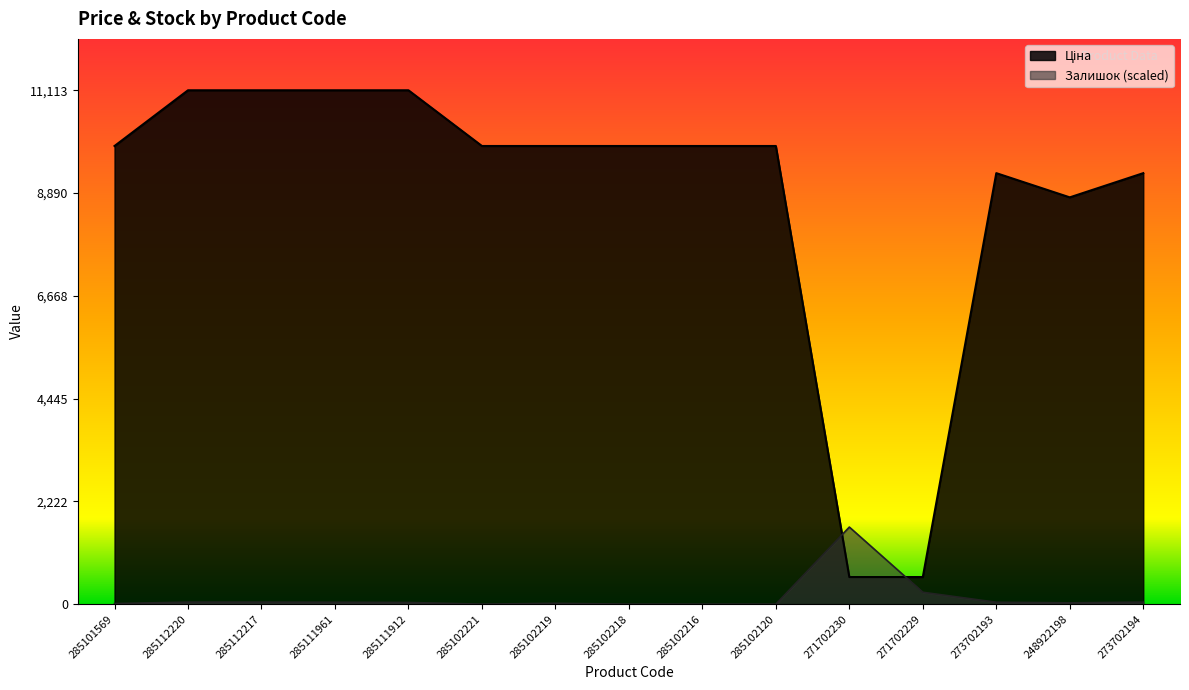

What is the label of the 11th point from the left?

271702230